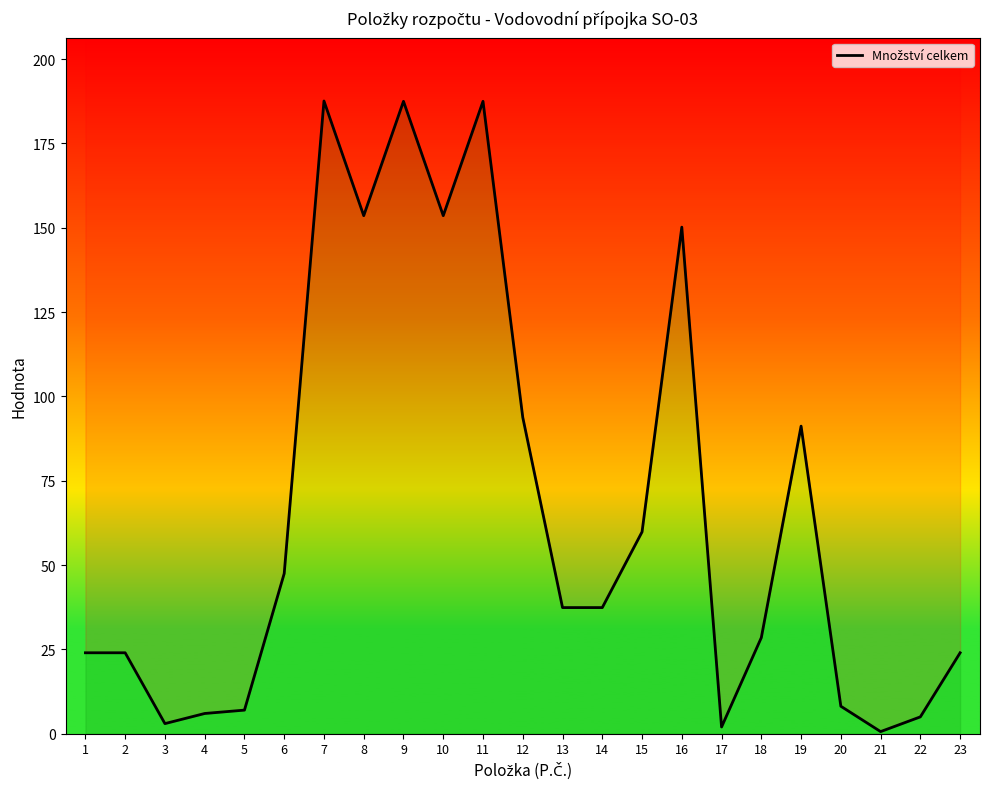

Does the chart display data point markers on the line(s)?

No